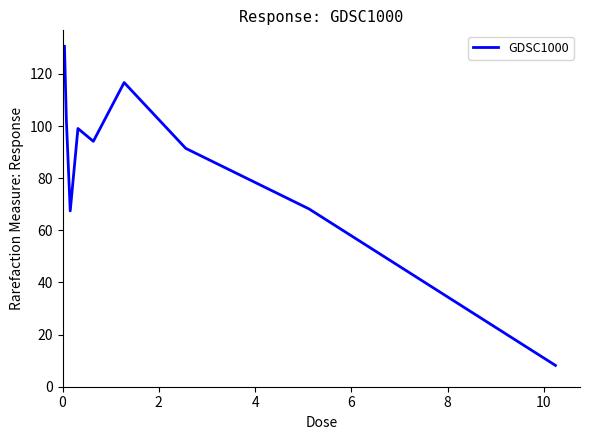

How many lines are shown in the chart?

1